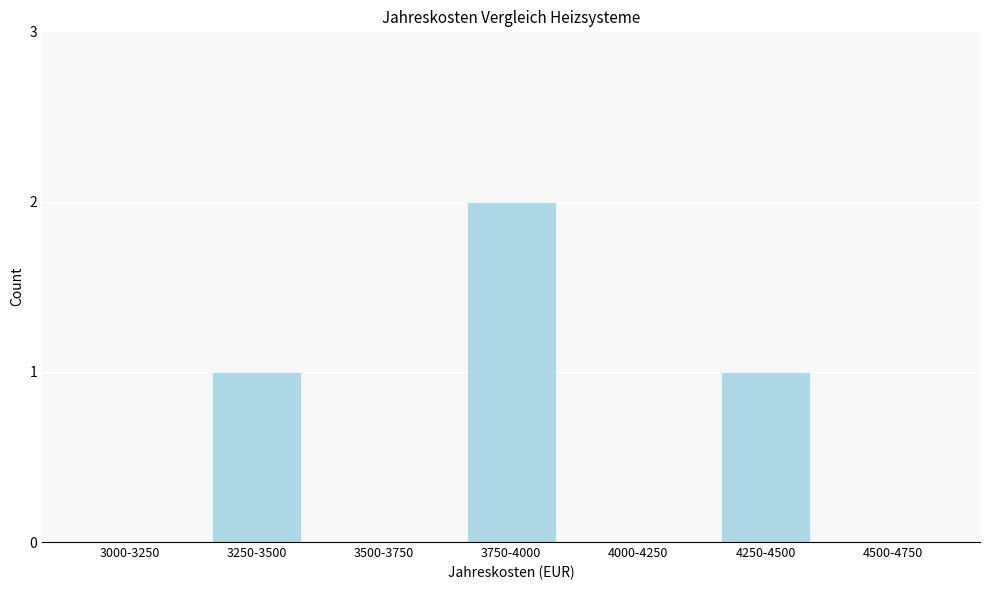

Reading left to right, transcribe all the data shown in this chart.

3000-3250=0	3250-3500=1	3500-3750=0	3750-4000=2	4000-4250=0	4250-4500=1	4500-4750=0